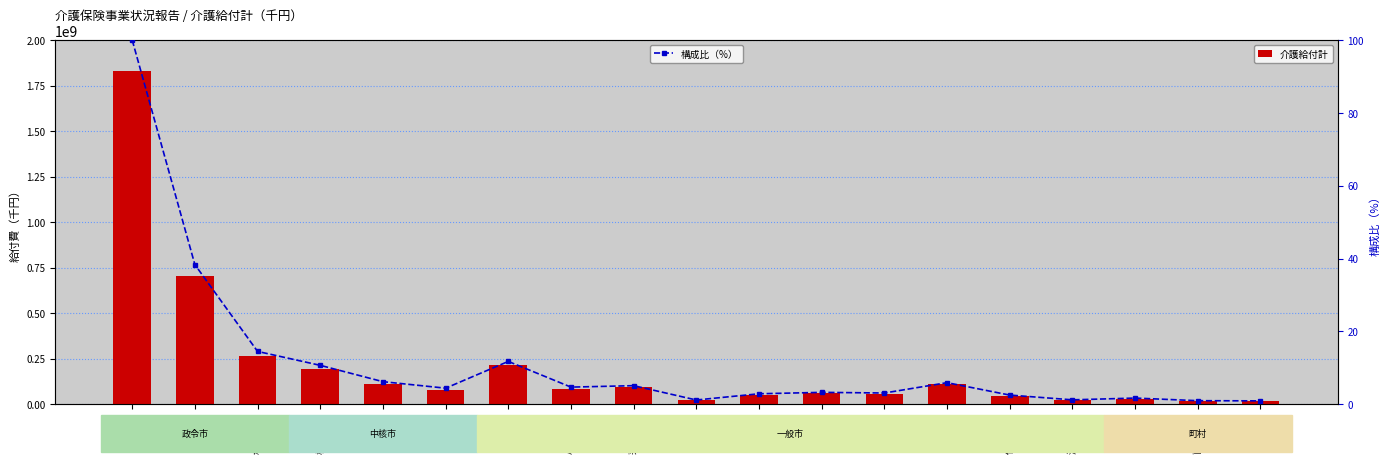

Are the bars grouped side by side (vs. stacked)?

Yes